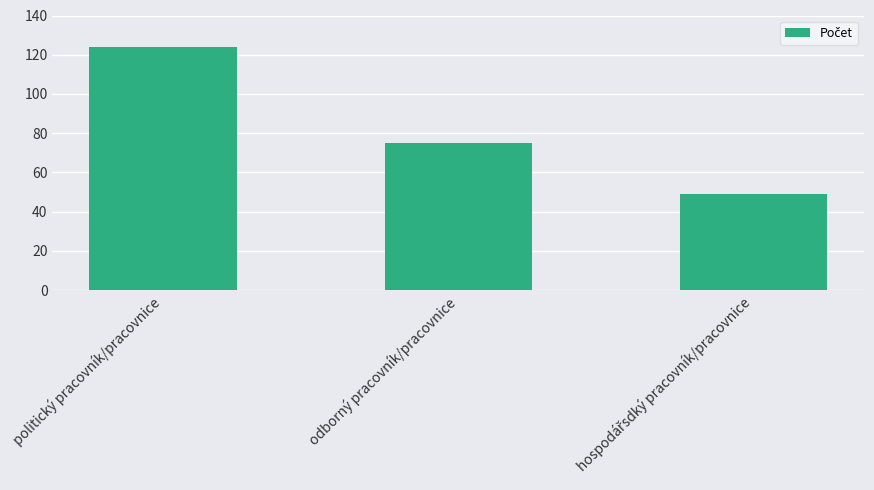

What is the difference between the values at politický pracovník/pracovnice and odborný pracovník/pracovnice?

49